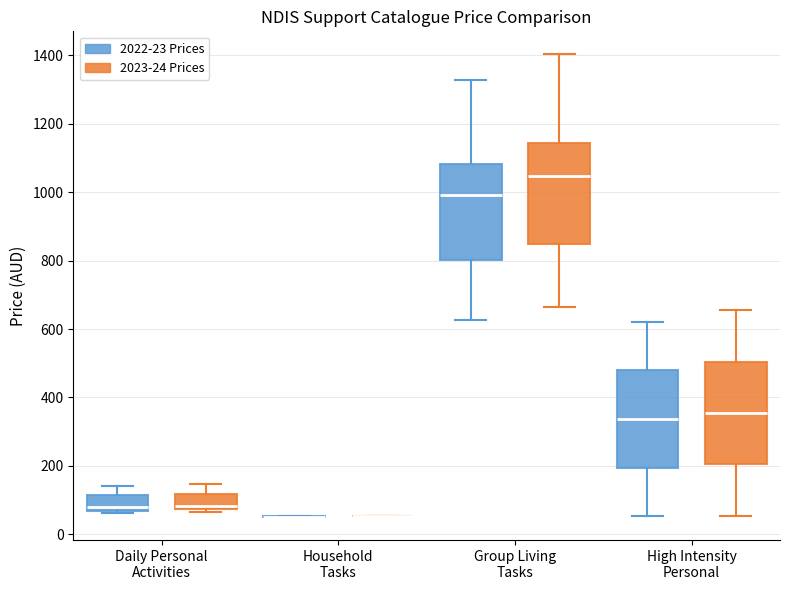

Reading left to right, transcribe this box plot: for each box, give where its median line is, the range the box spans, and where its two whiskers end, as read against the y-axis. The values are not printed on the chart, so give them approximately, as read against the axis.

Daily Personal Activities (2022-23 Prices): median 80, box 60 to 120, whiskers 60 (just below the box's lower edge) to 140
Daily Personal Activities (2023-24 Prices): median 80 (just above the box's lower edge), box 80 to 120, whiskers 60 to 140
Household Tasks (2022-23 Prices): box collapsed to a line at 60, whiskers 60 to 60
Household Tasks (2023-24 Prices): box collapsed to a line at 60, whiskers 60 to 60
Group Living Tasks (2022-23 Prices): median 1000, box 800 to 1080, whiskers 620 to 1320
Group Living Tasks (2023-24 Prices): median 1040, box 840 to 1140, whiskers 660 to 1400
High Intensity Personal (2022-23 Prices): median 340, box 200 to 480, whiskers 60 to 620
High Intensity Personal (2023-24 Prices): median 360, box 200 to 500, whiskers 60 to 660